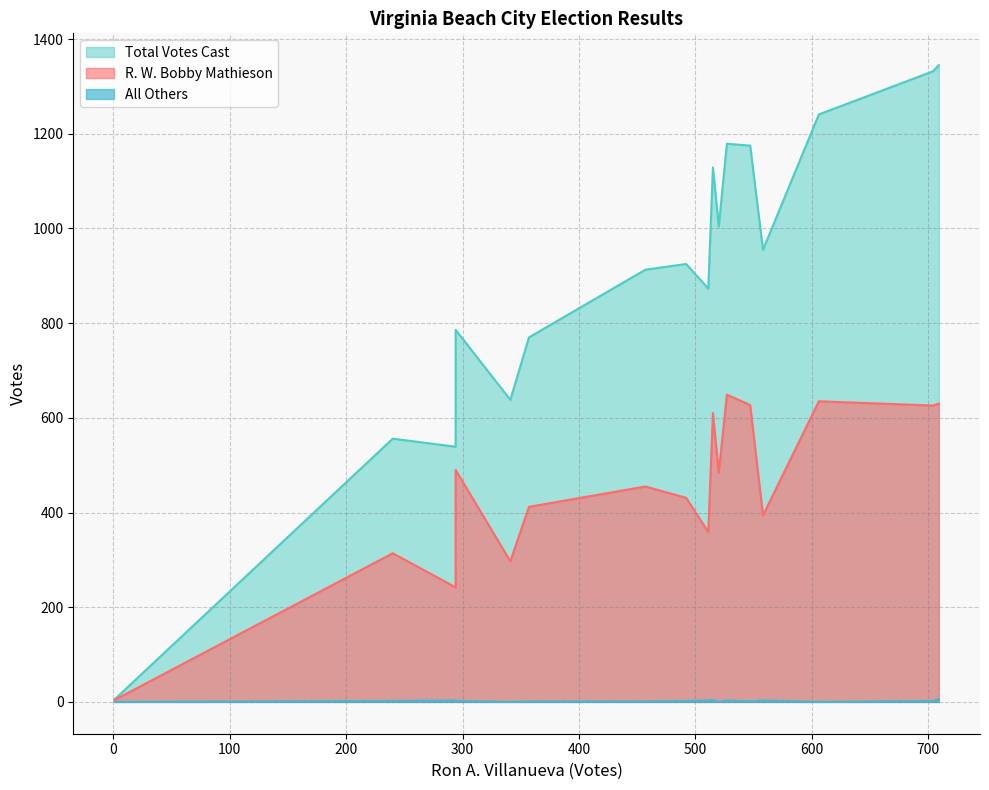

True or false: All Others and R. W. Bobby Mathieson intersect in this chart.

False